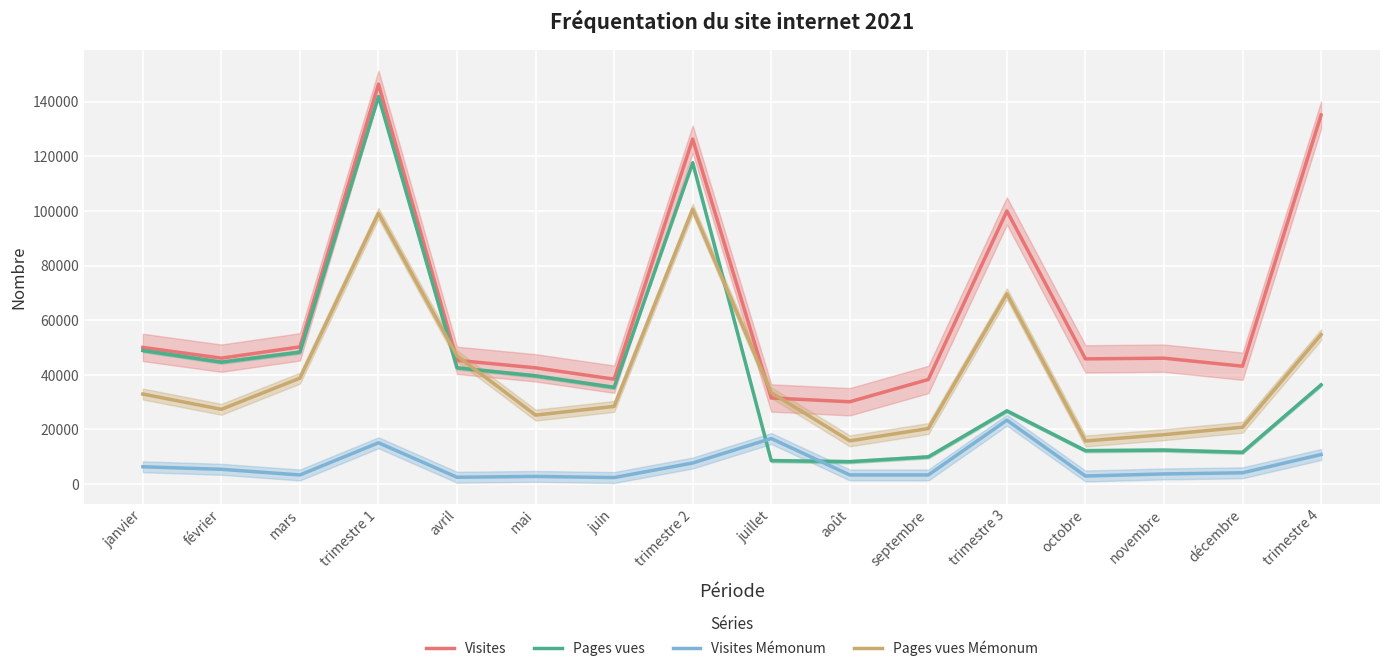

At mai, list the series in order from smallest to largest.

Visites Mémonum, Pages vues Mémonum, Pages vues, Visites